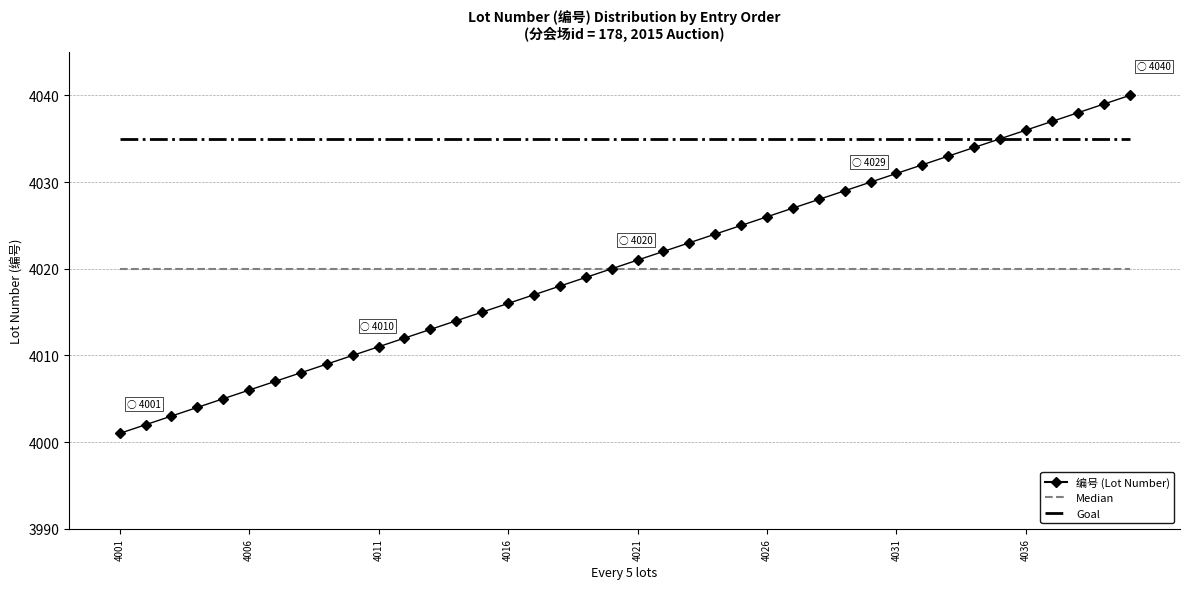

Which series has the largest total across all categories?

Goal